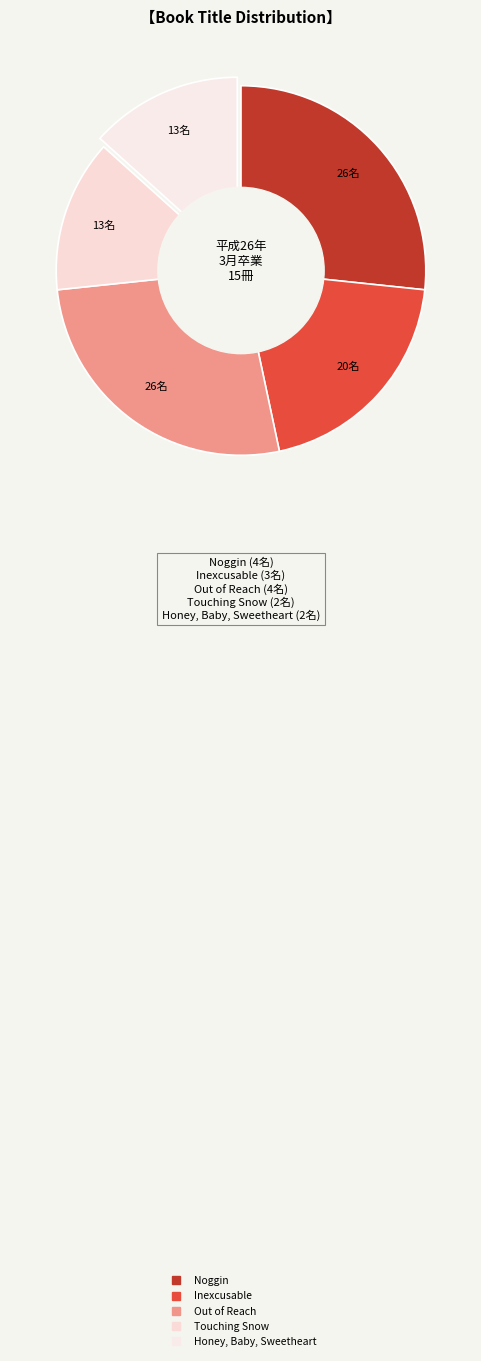

To the nearest percent, what is the difference between the Out of Reach and Honey, Baby, Sweetheart slice percentages?

13%